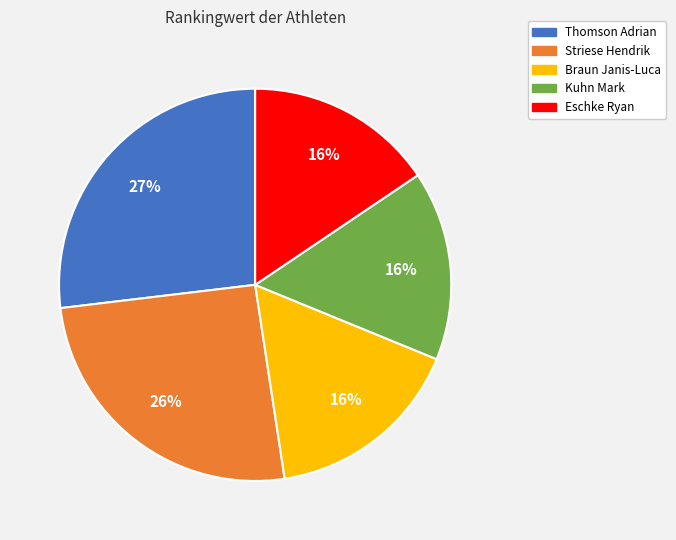

Which slice is the largest?

Thomson Adrian